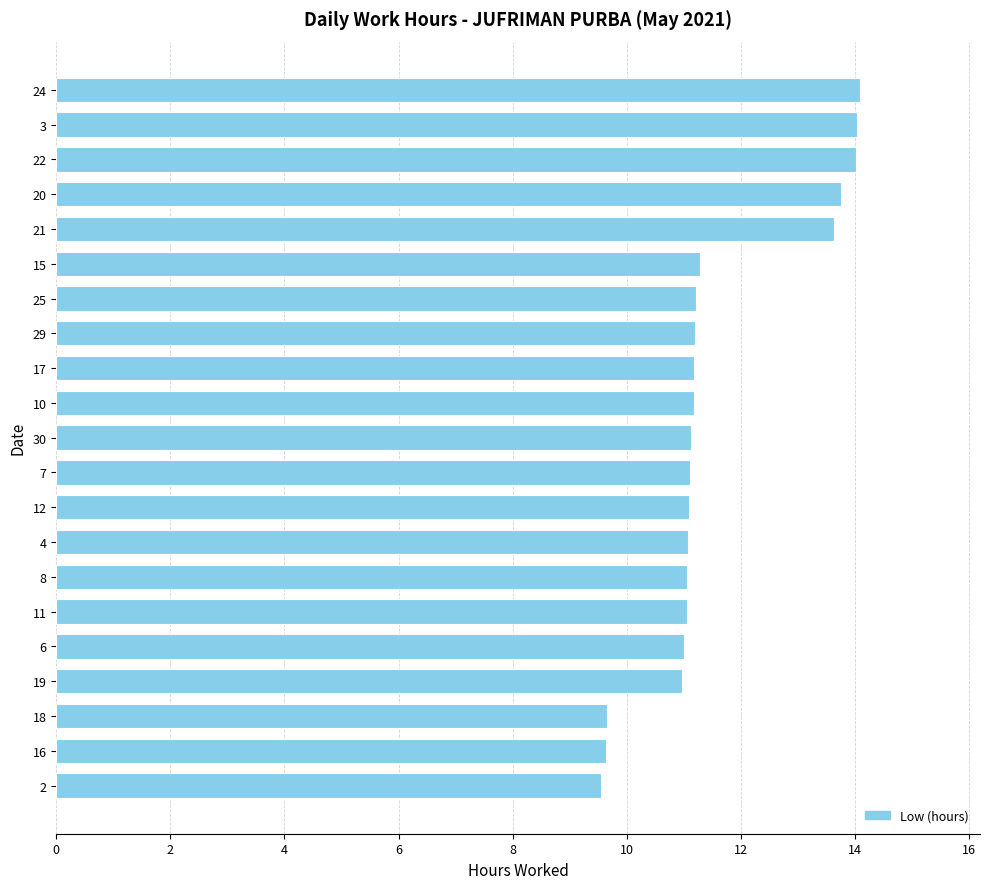

What is the average value?

11.6